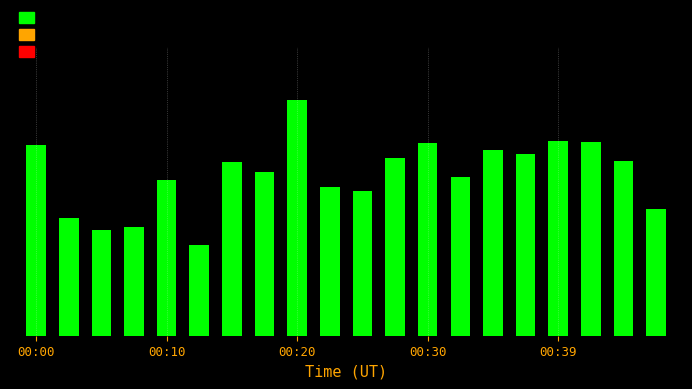

Does the chart contain any negative values?

No